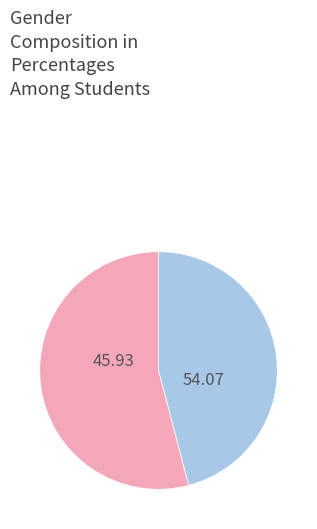

Is there a majority slice in this chart?

Yes